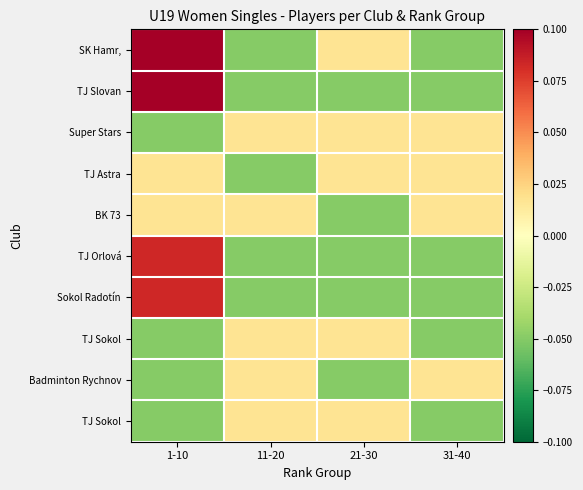

How many distinct data groups are displayed?

10